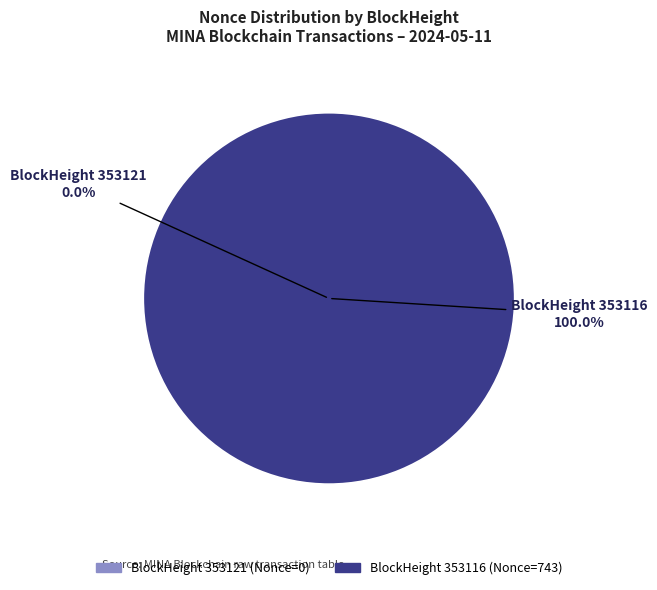

What is the change in value from 353121 to 353116?

+743